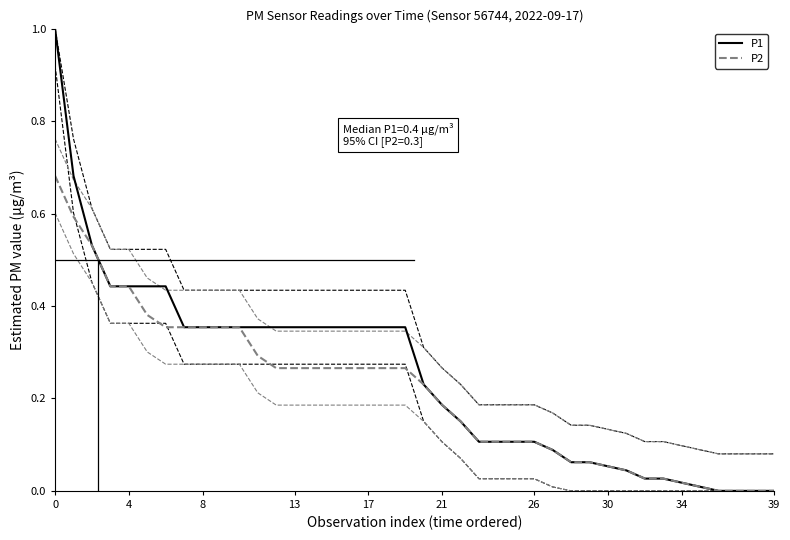

What is the sum of the P2 values at 25 and 18?

0.4